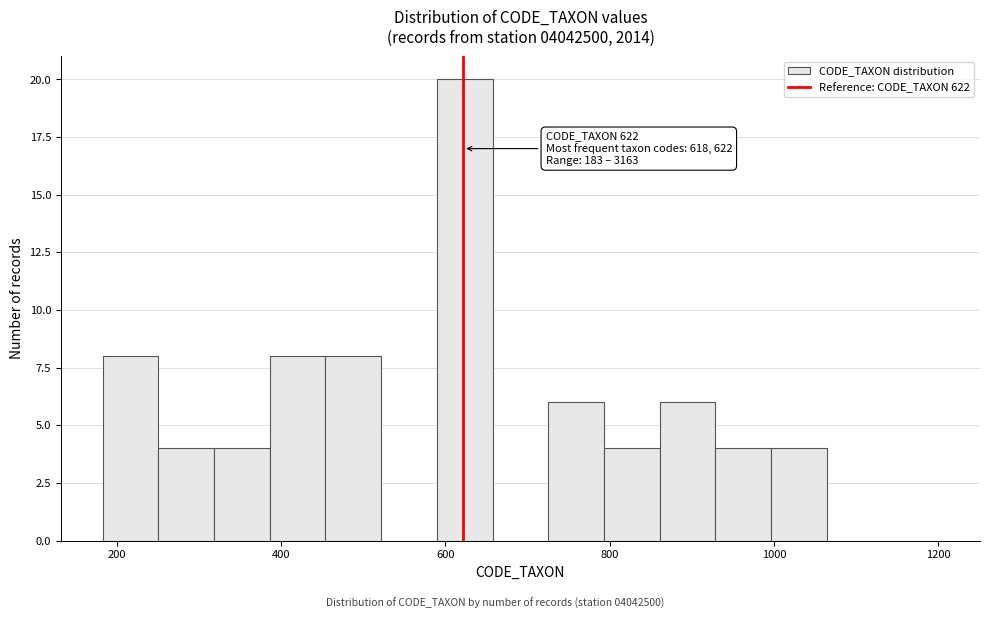

Around what value on the x-axis is the tallest bar? Give the approximate position of its centre, as read against the axis.

620